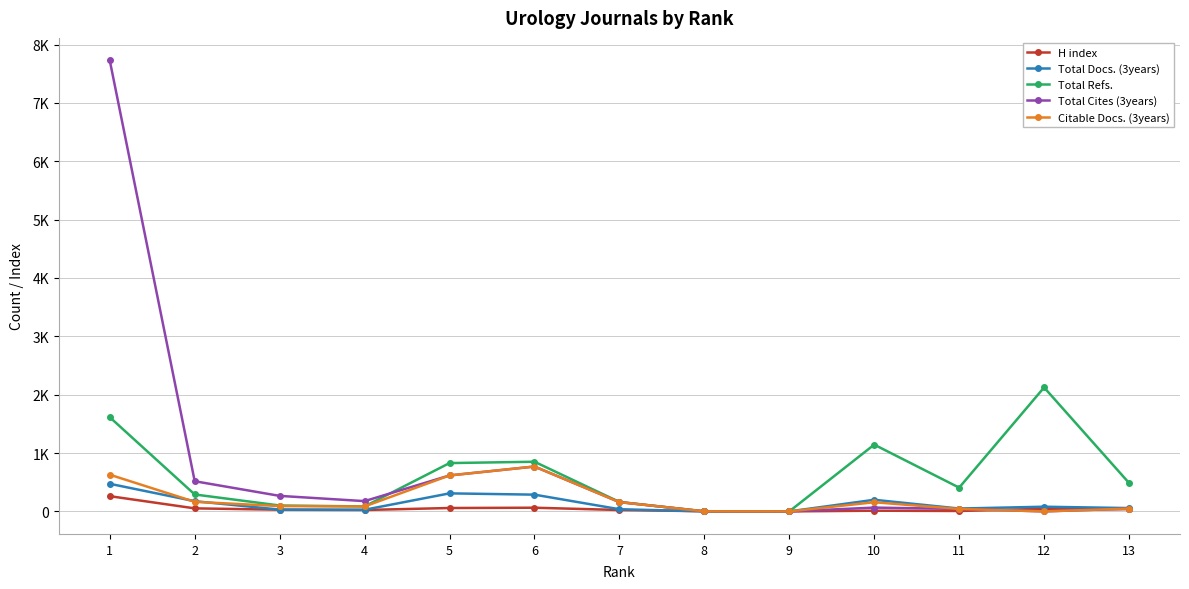

Does the chart have visible grid lines?

Yes